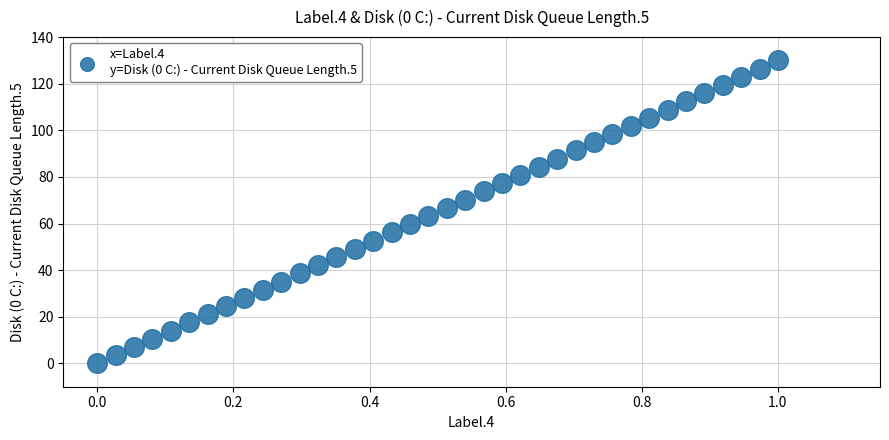

What is the range of Y values (max minus min)?

130.0